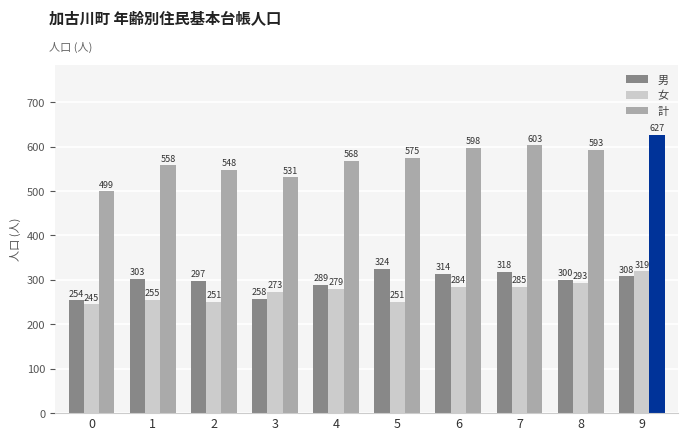

How many bars are there in total?

30